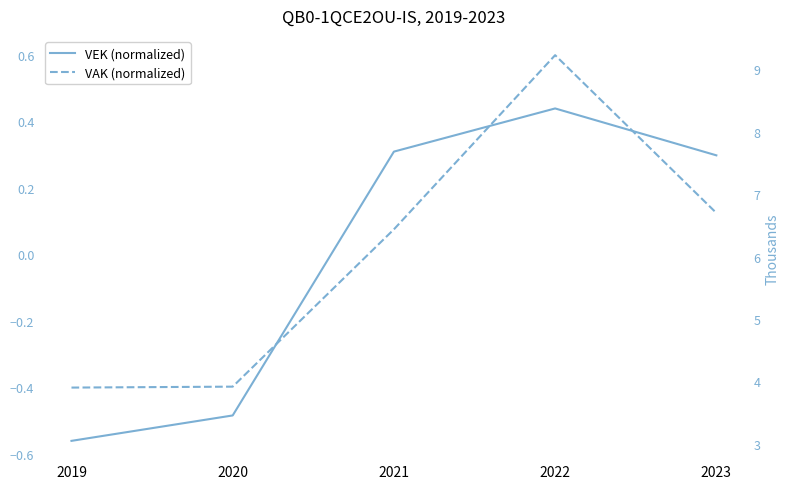

Where is VEK (normalized) nearest to the value 0?

2023